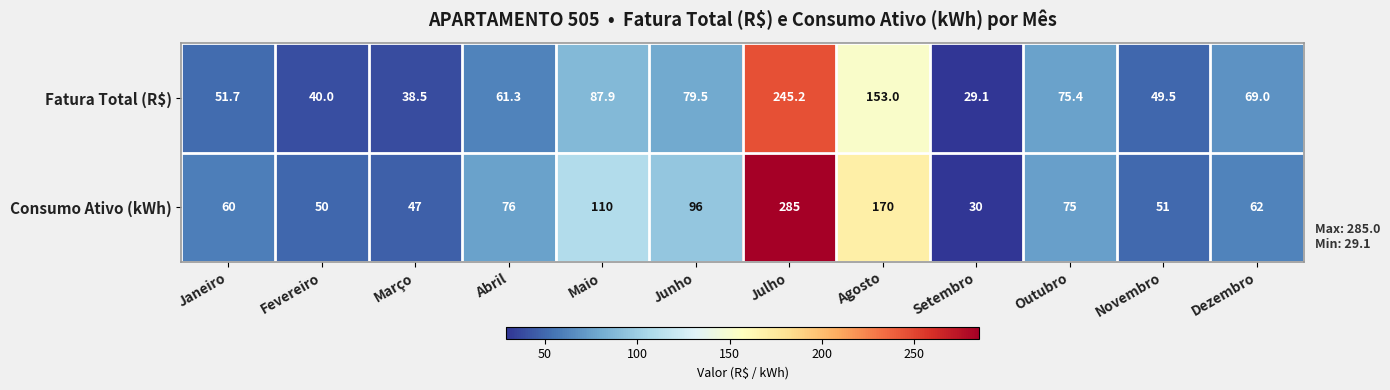

True or false: Consumo Ativo (kWh) has a value of 30.0 at Setembro.

True